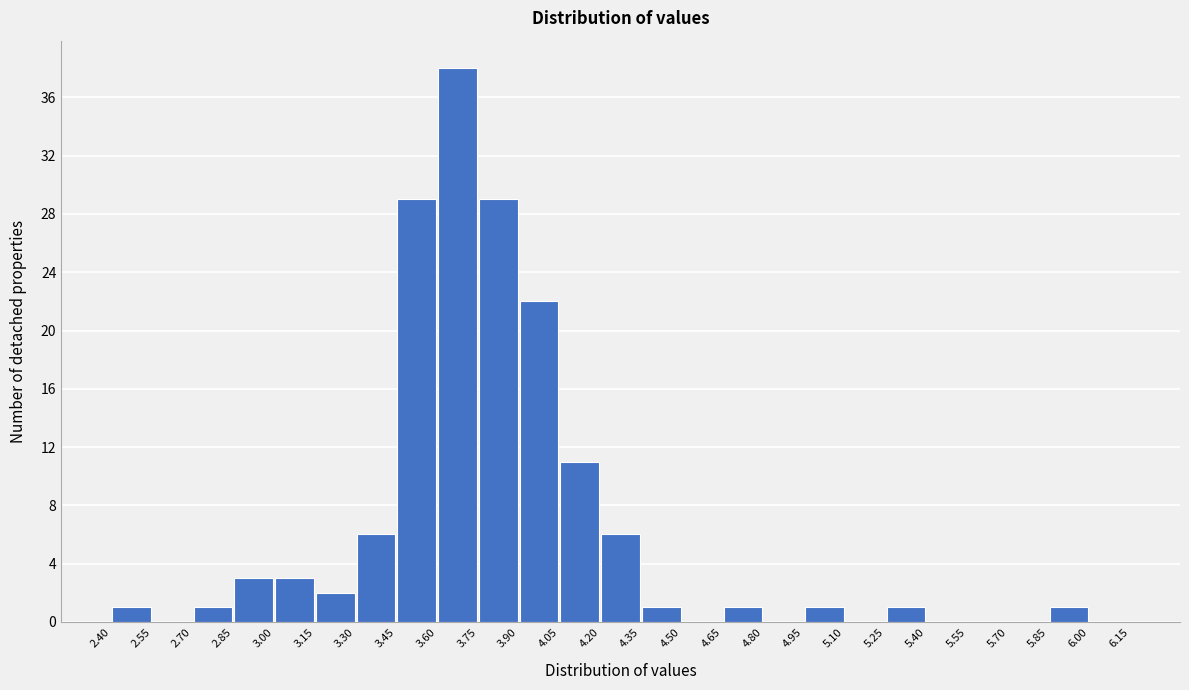

Over which range of the x-axis is the bar tallest?

3.60 to 3.75